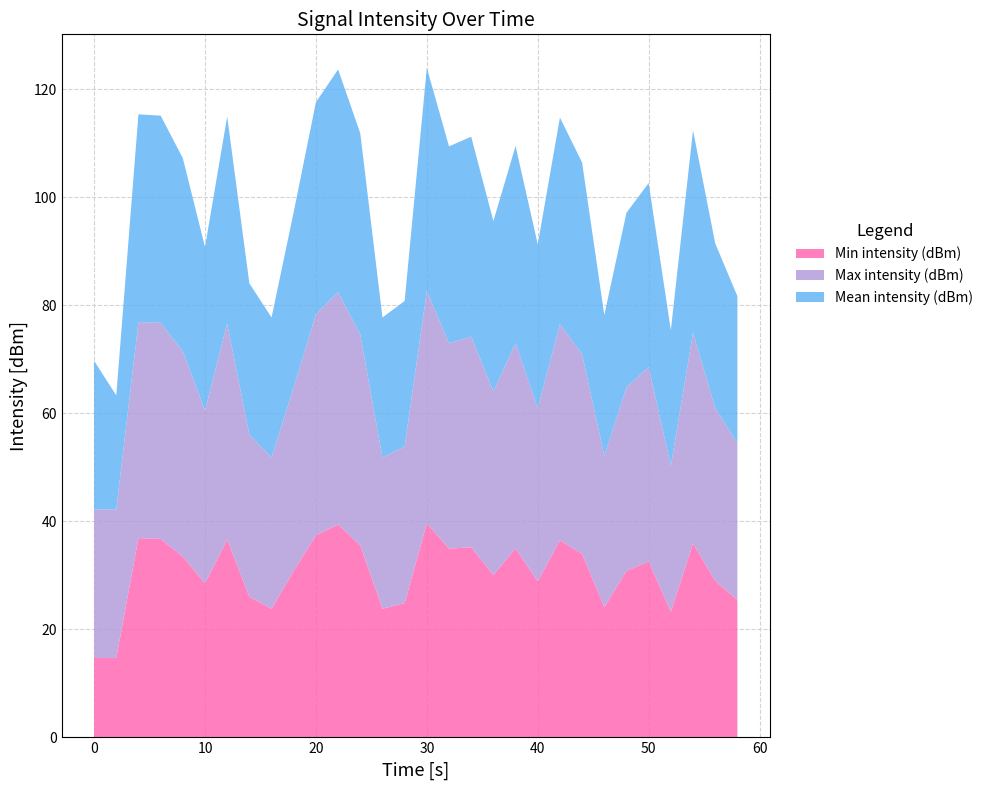

What is the lowest value of the Min intensity (dBm) series?

14.7